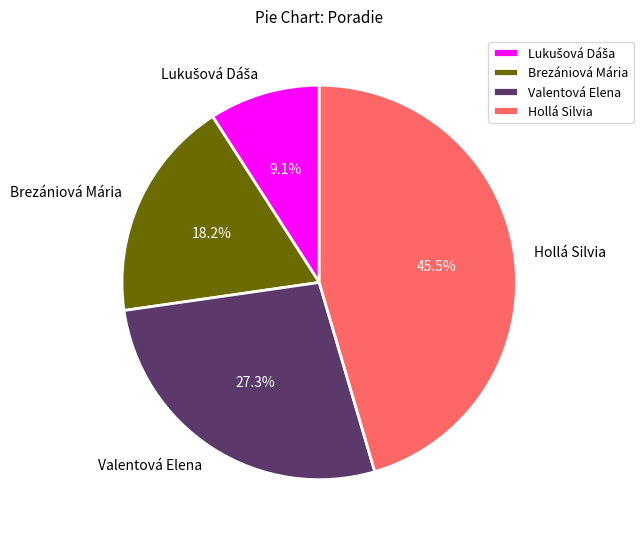

Is there a majority slice in this chart?

No